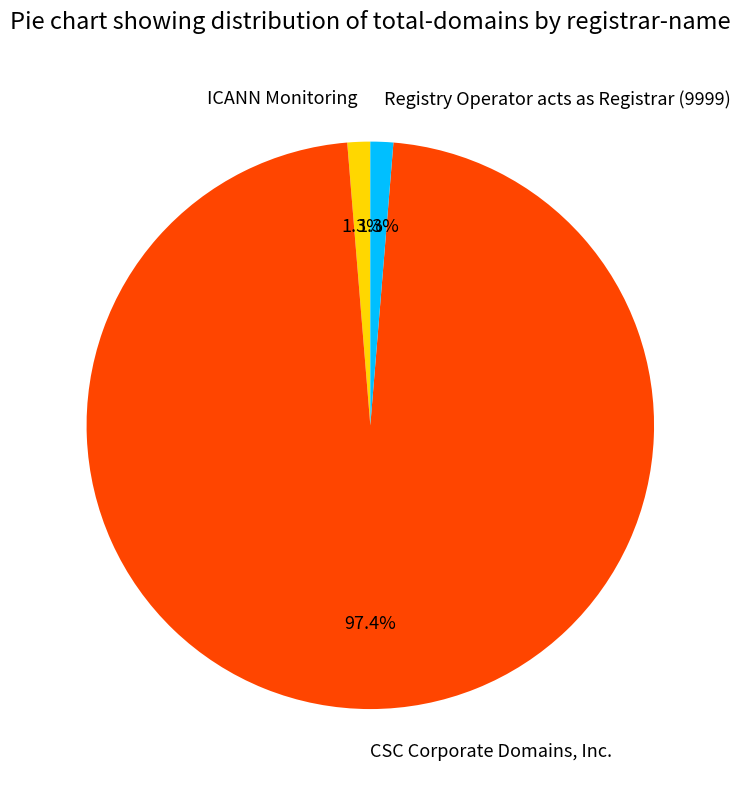

What percentage is the Registry Operator acts as Registrar (9999) slice, to the nearest percent?

1%